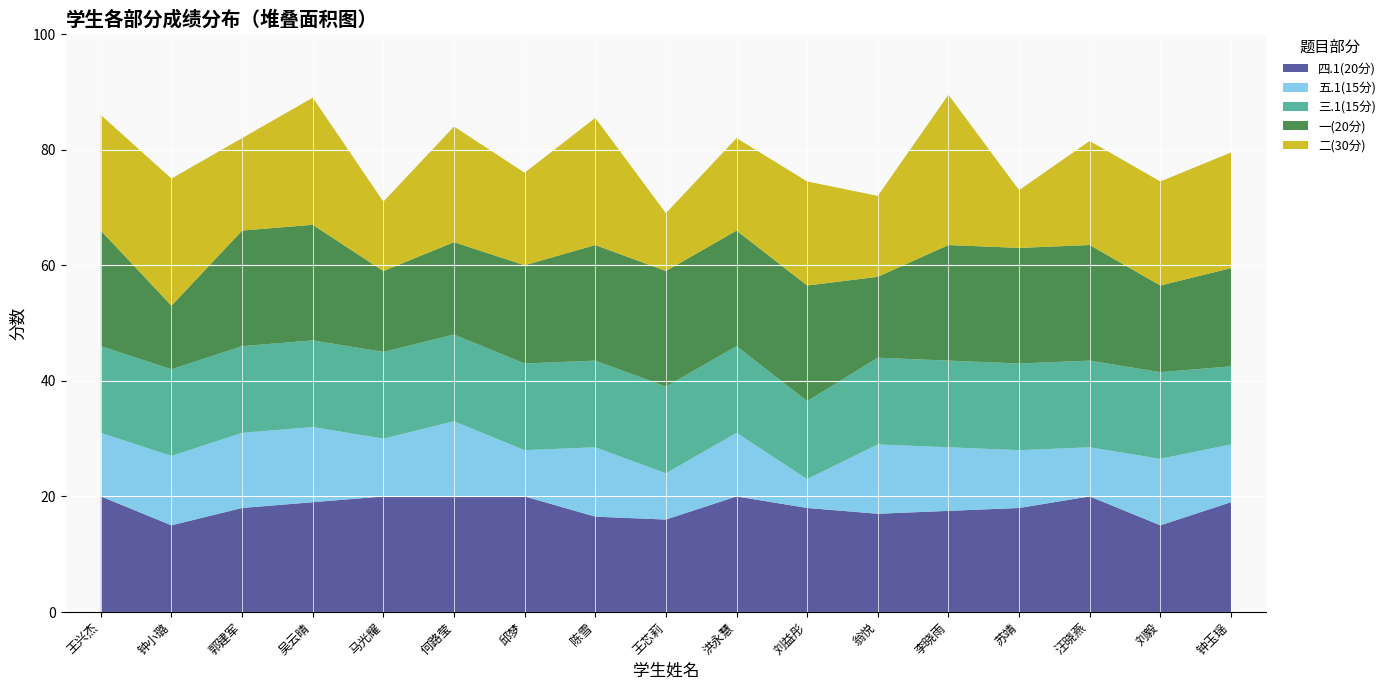

Reading left to right, list all the values displayed in this chart.

四.1(20分): 20.0	15.0	18.0	19.0	20.0	20.0	20.0	16.5	16.0	20.0	18.0	17.0	17.5	18.0	20.0	15.0	19.0
五.1(15分): 11.0	12.0	13.0	13.0	10.0	13.0	8.0	12.0	8.0	11.0	5.0	12.0	11.0	10.0	8.5	11.5	10.0
三.1(15分): 15.0	15.0	15.0	15.0	15.0	15.0	15.0	15.0	15.0	15.0	13.5	15.0	15.0	15.0	15.0	15.0	13.5
一(20分): 20.0	11.0	20.0	20.0	14.0	16.0	17.0	20.0	20.0	20.0	20.0	14.0	20.0	20.0	20.0	15.0	17.0
二(30分): 20.0	22.0	16.0	22.0	12.0	20.0	16.0	22.0	10.0	16.0	18.0	14.0	26.0	10.0	18.0	18.0	20.0